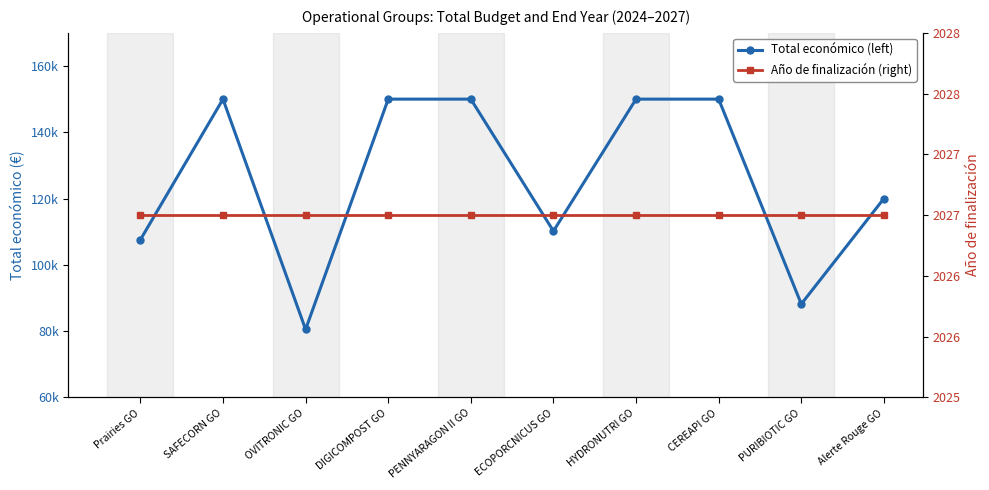

The value of Total económico (left) at SAFECORN GO is 209689. True or false?

False